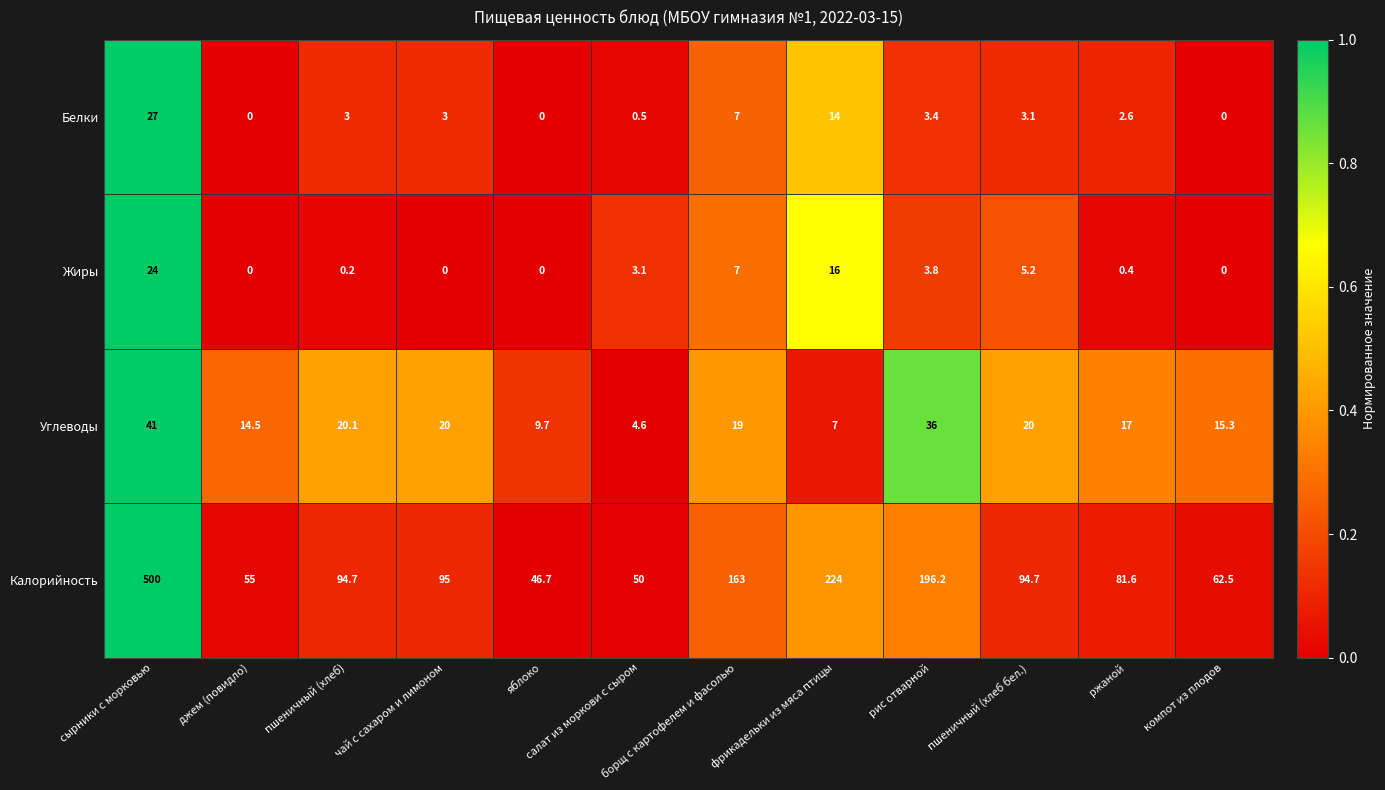

What is the greatest value displayed?

500.0